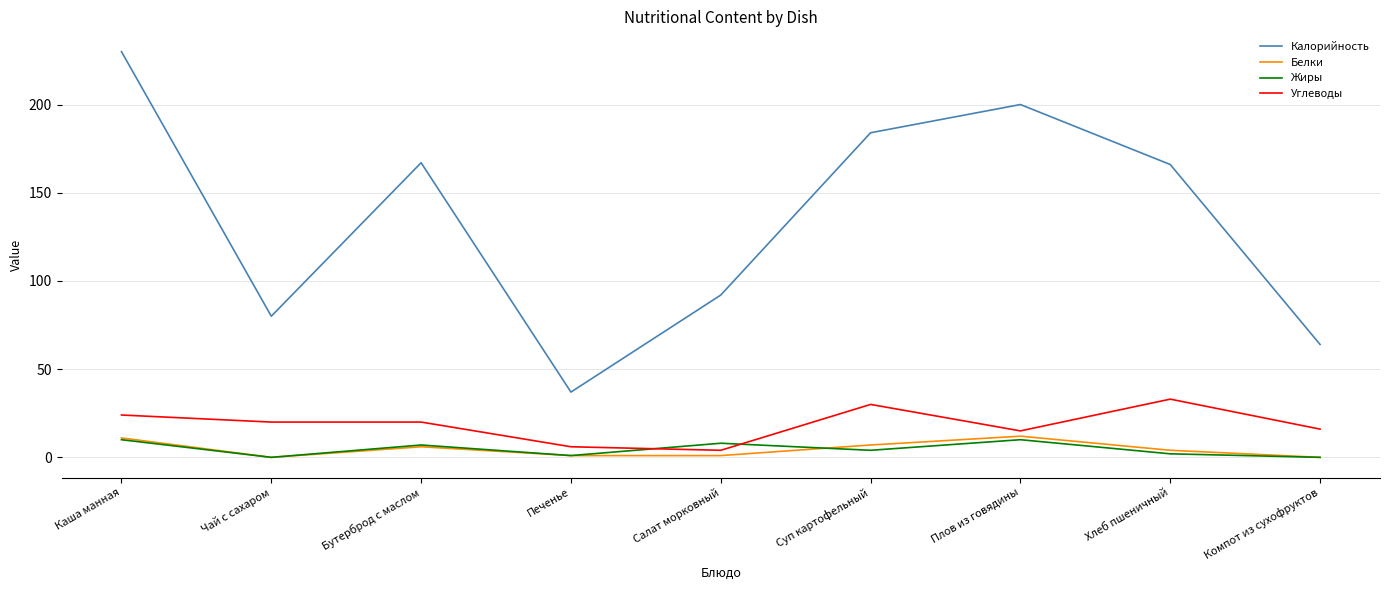

The value of Белки at Бутерброд с маслом is 6. True or false?

True